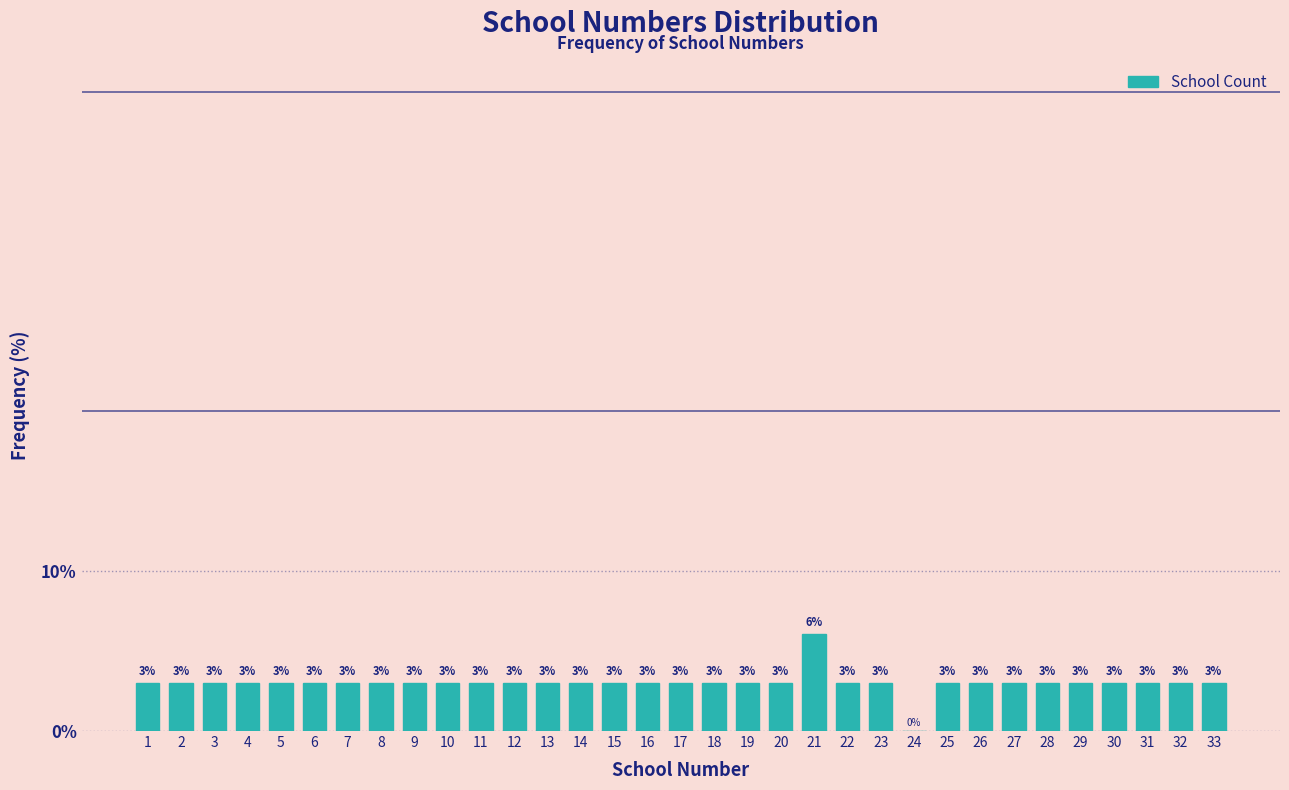

The chart shows a value of 1.3 at 10. True or false?

False